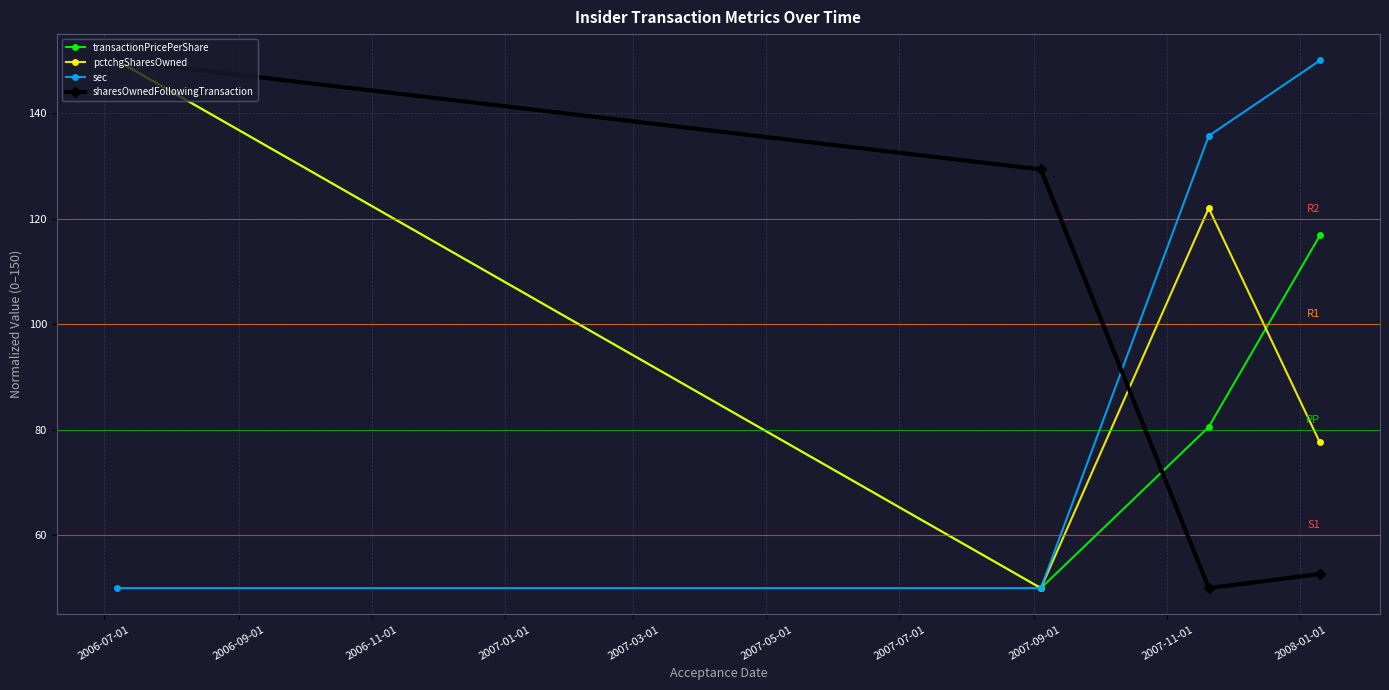

True or false: pctchgSharesOwned has more than 2 interior local peaks.

False